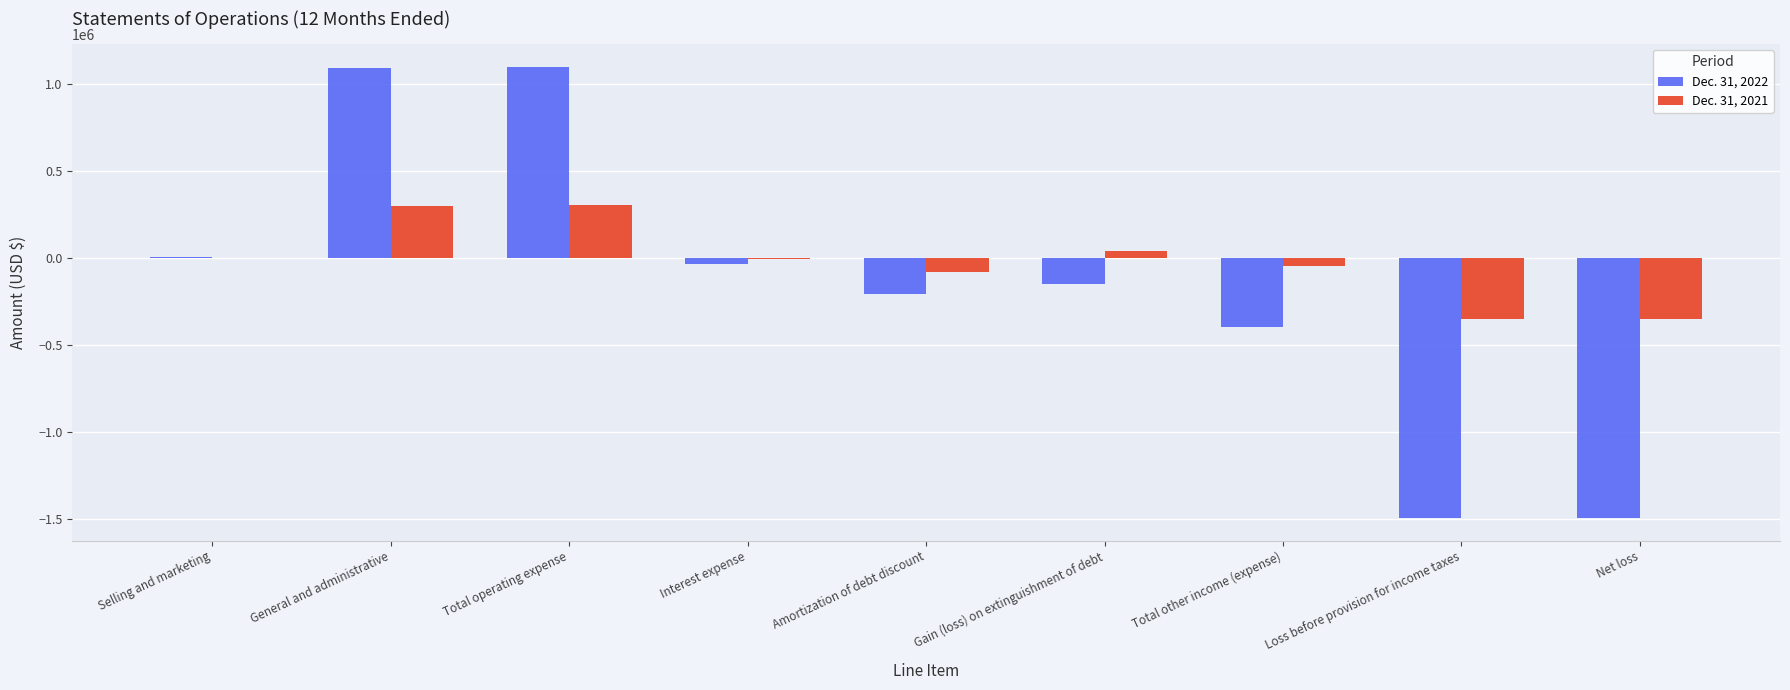

Is the value of Dec. 31, 2022 at Total other income (expense) greater than the value of Dec. 31, 2021 at Selling and marketing?

No